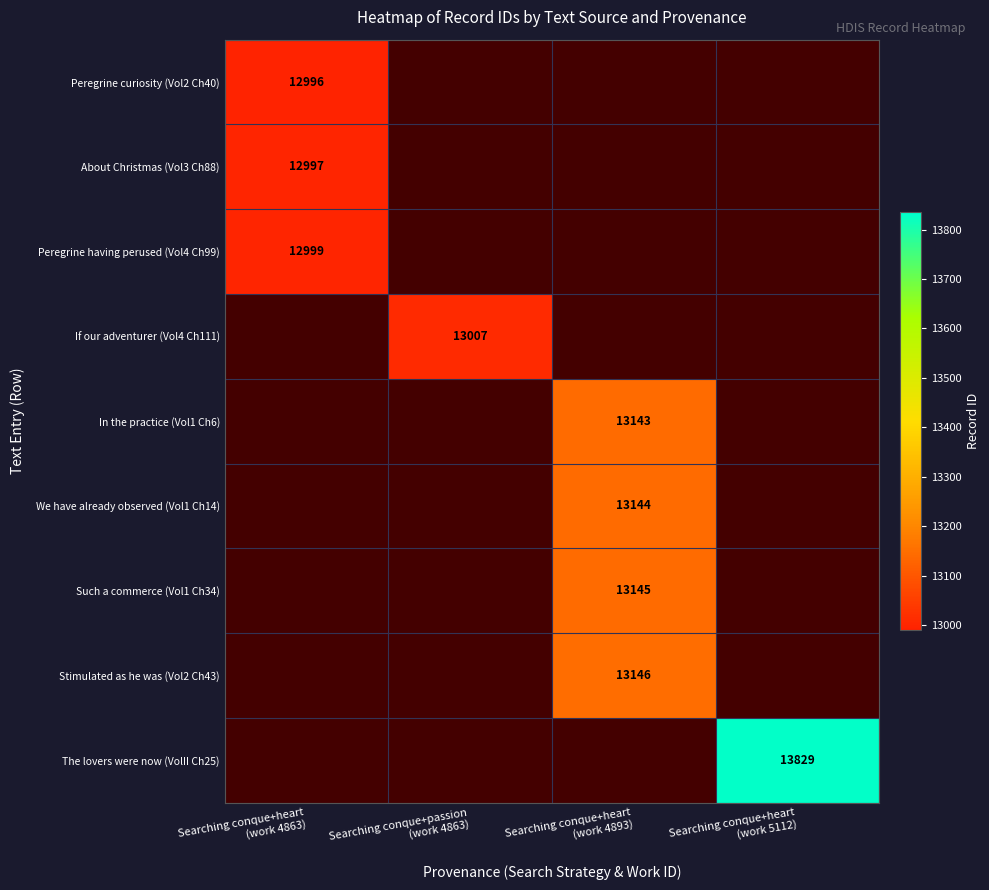

At how many categories does at least one series exceed 13530?

1